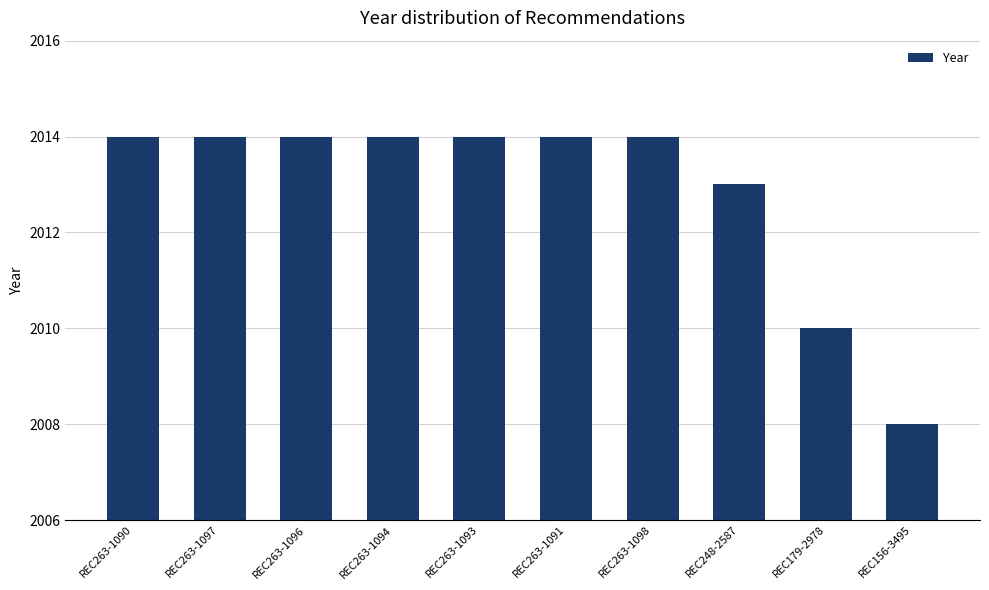

Which category has the lowest value across all series?

REC156-3495